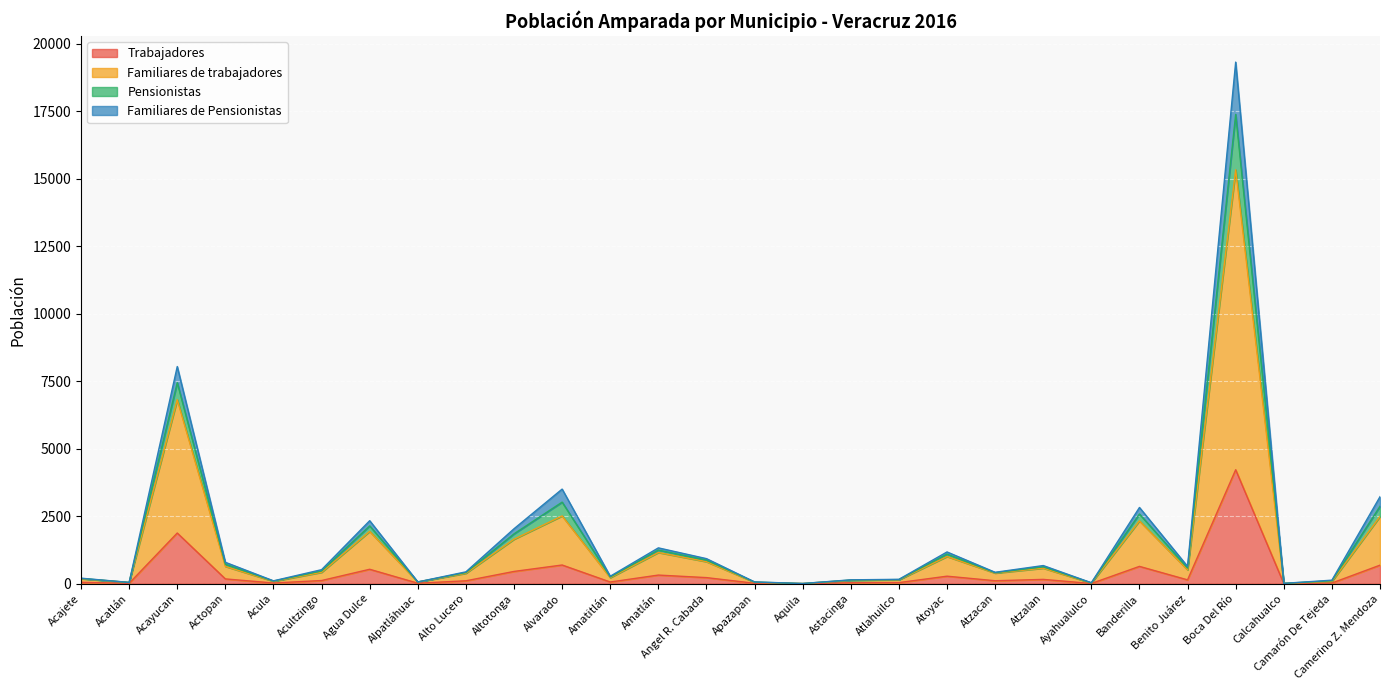

True or false: Trabajadores and Familiares de trabajadores intersect in this chart.

False